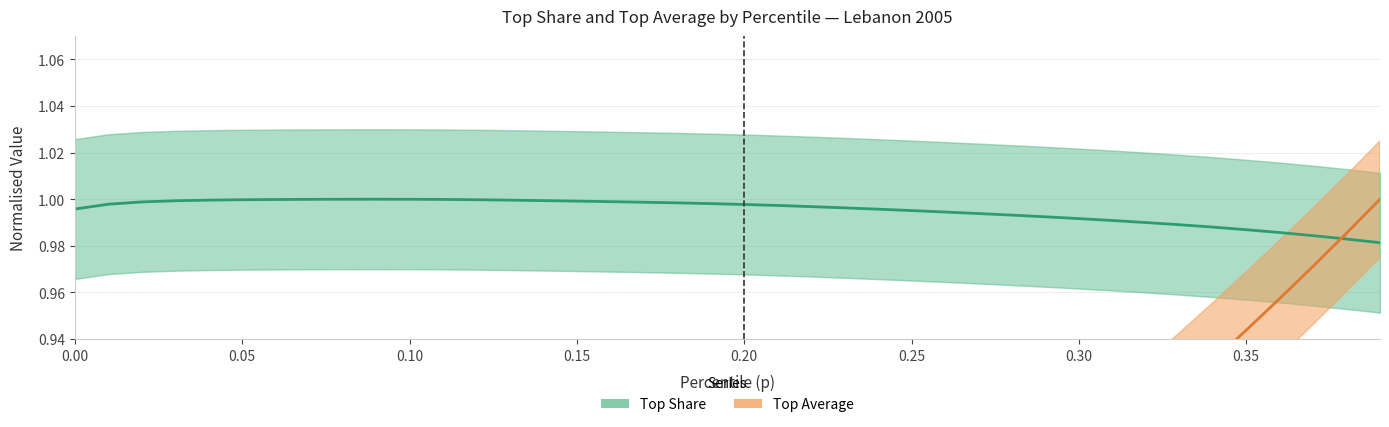

How many data points does each series have?

40